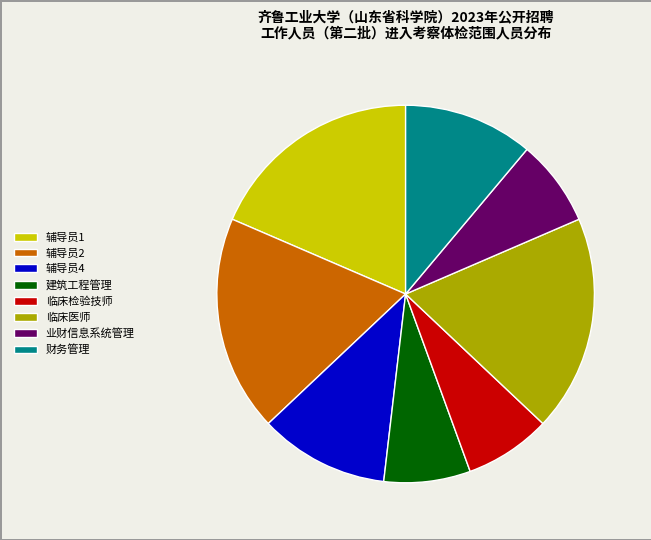

Between 业财信息系统管理 and 临床医师, which is larger?

临床医师